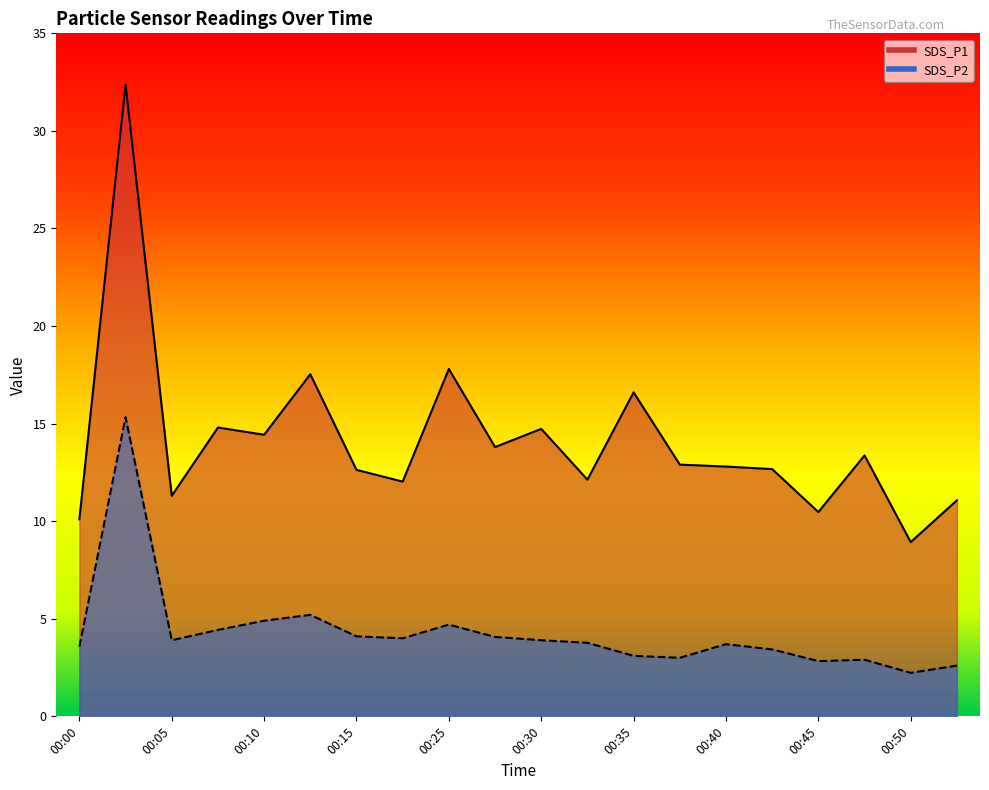

How many lines are shown in the chart?

2